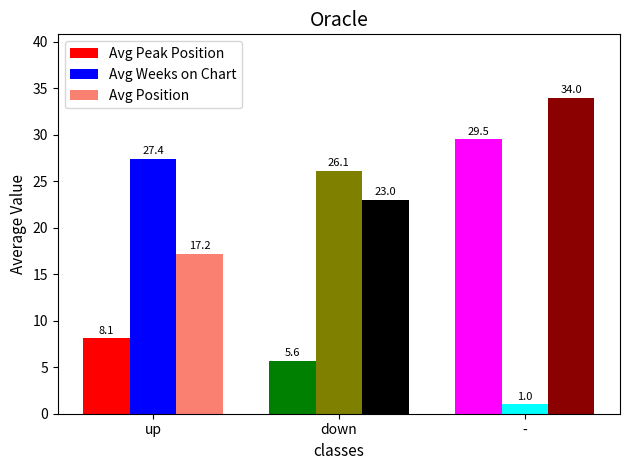

What is the highest value of the Avg Peak Position series?

29.5